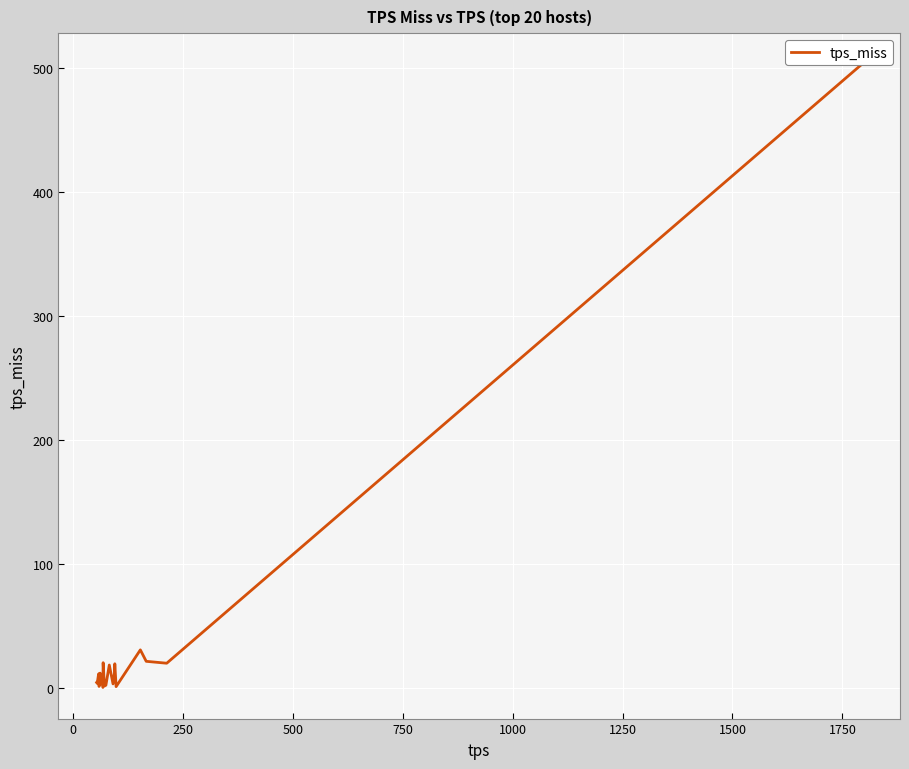

What is the difference between the maximum and minimum values?

502.8